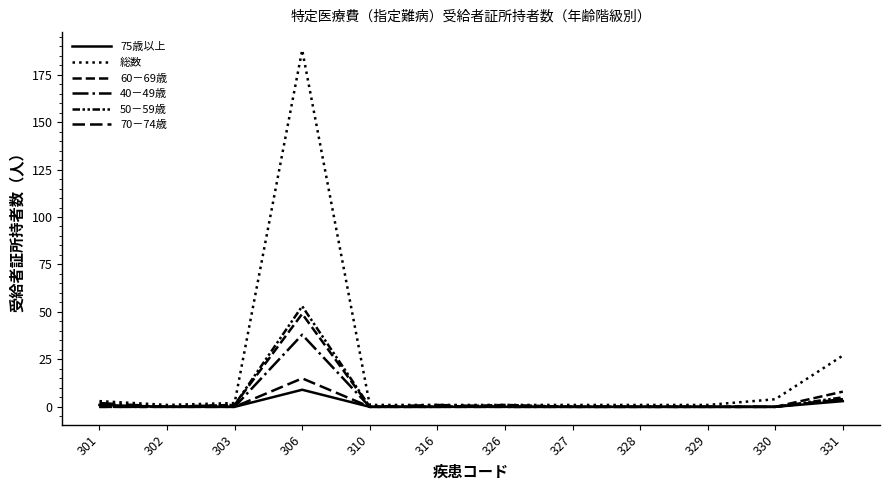

Does the chart have visible grid lines?

No